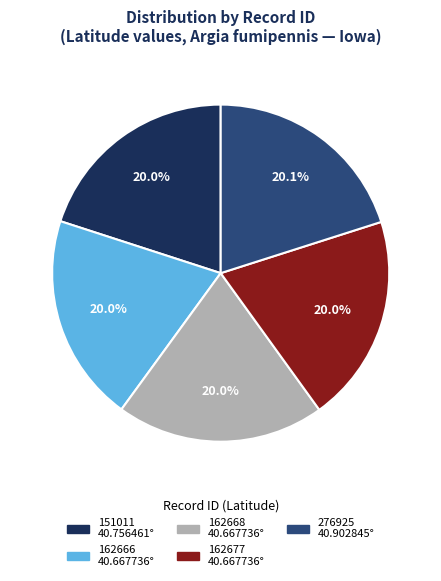

Approximately how many times larger is the value at 276925 compared to 162666?

1.0